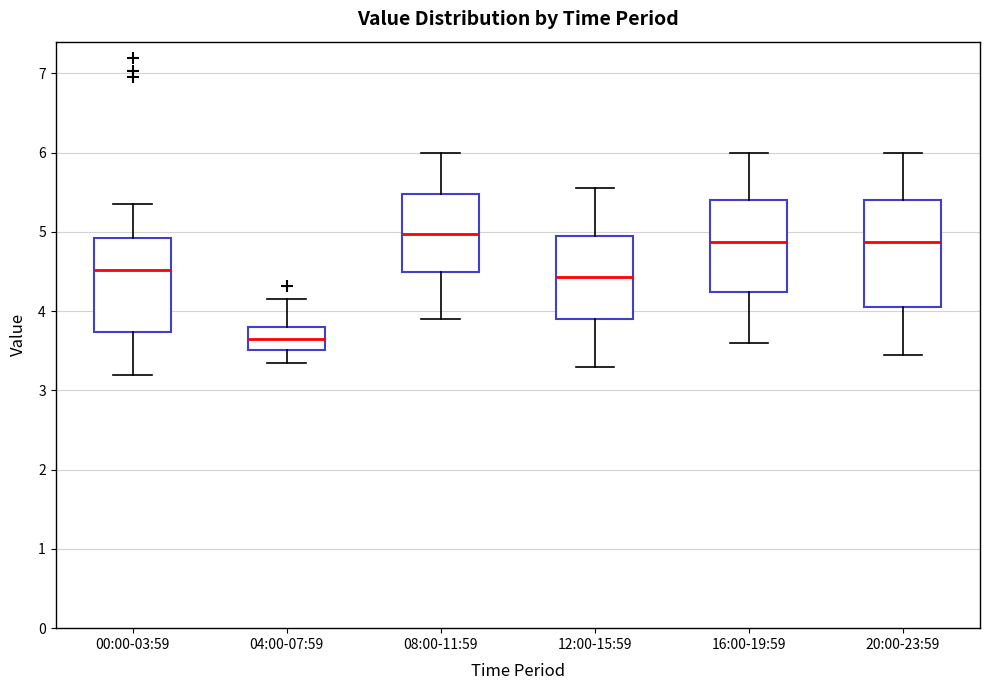

Reading left to right, read every box against the y-axis: the position of its median line, the range the box covers, and the ends of its whiskers. The values are not printed on the chart, so give them approximately, as read against the axis.

00:00-03:59: median 4.5, box 3.7 to 4.9, whiskers 3.2 to 5.4
04:00-07:59: median 3.7, box 3.5 to 3.8, whiskers 3.4 to 4.2
08:00-11:59: median 5.0, box 4.5 to 5.5, whiskers 3.9 to 6.0
12:00-15:59: median 4.4, box 3.9 to 5.0, whiskers 3.3 to 5.6
16:00-19:59: median 4.9, box 4.2 to 5.4, whiskers 3.6 to 6.0
20:00-23:59: median 4.9, box 4.1 to 5.4, whiskers 3.5 to 6.0